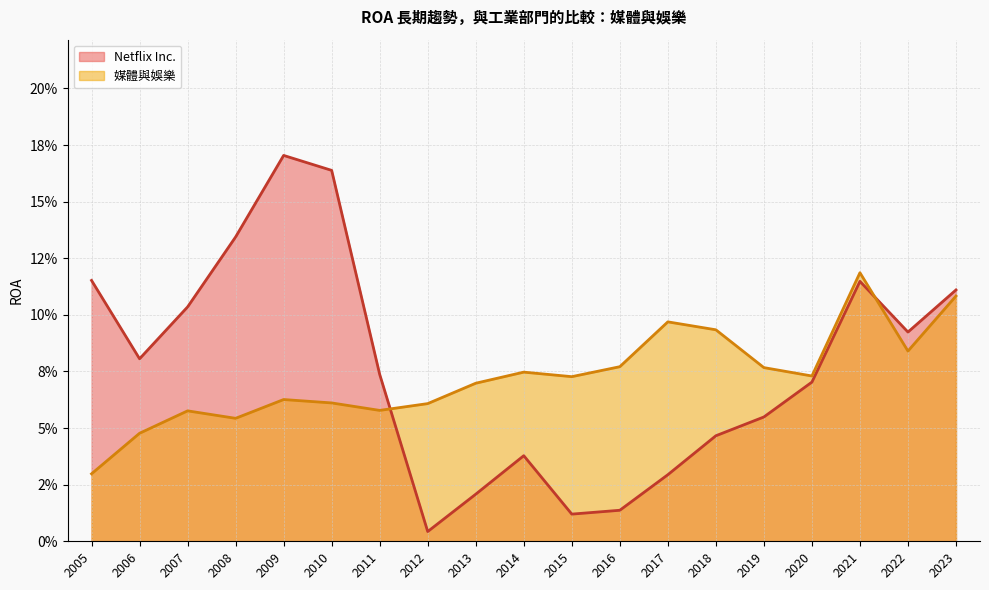

How many interior local peaks does the Netflix Inc. series have?

3